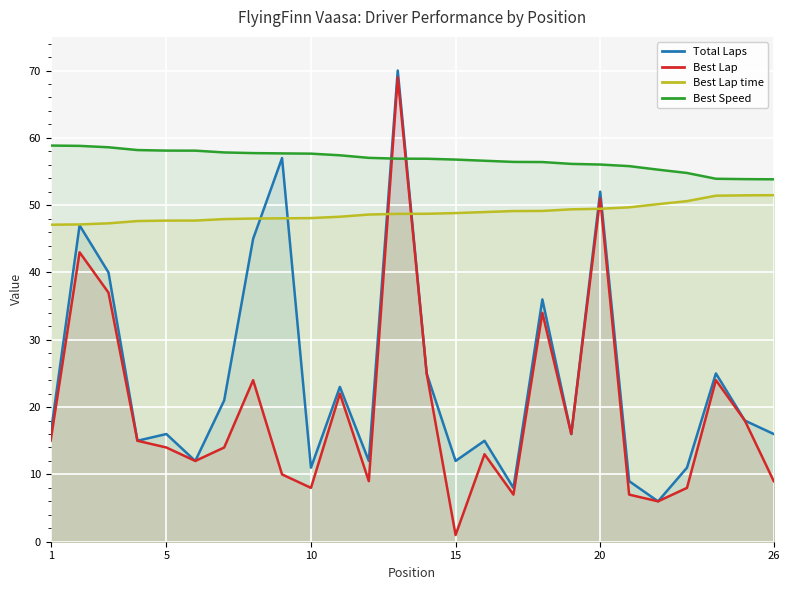

True or false: Best Lap and Total Laps intersect in this chart.

False